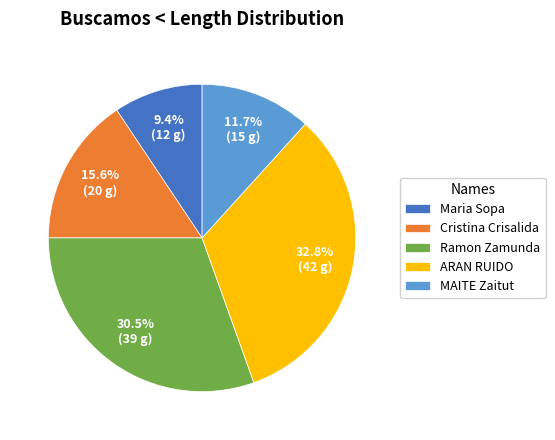

Which category has the biggest portion of the pie?

ARAN RUIDO